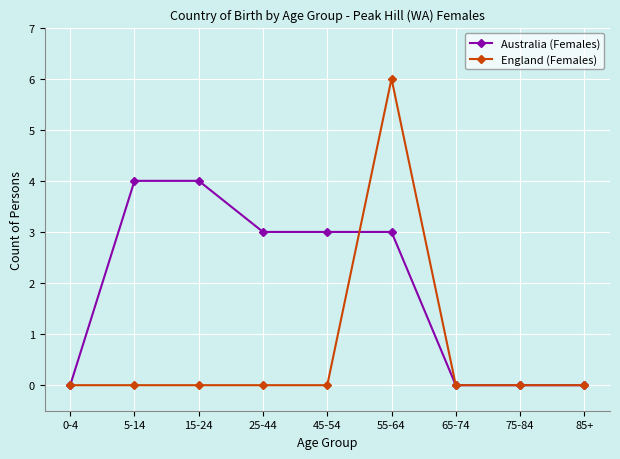

Which series has the widest spread of values?

England (Females)